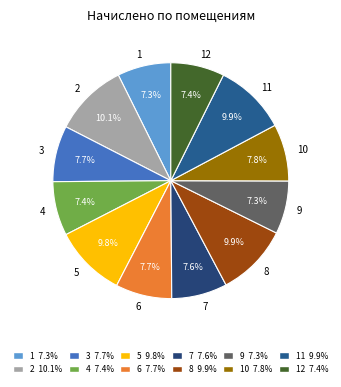

Is it true that 2 is 5% of the pie?

False